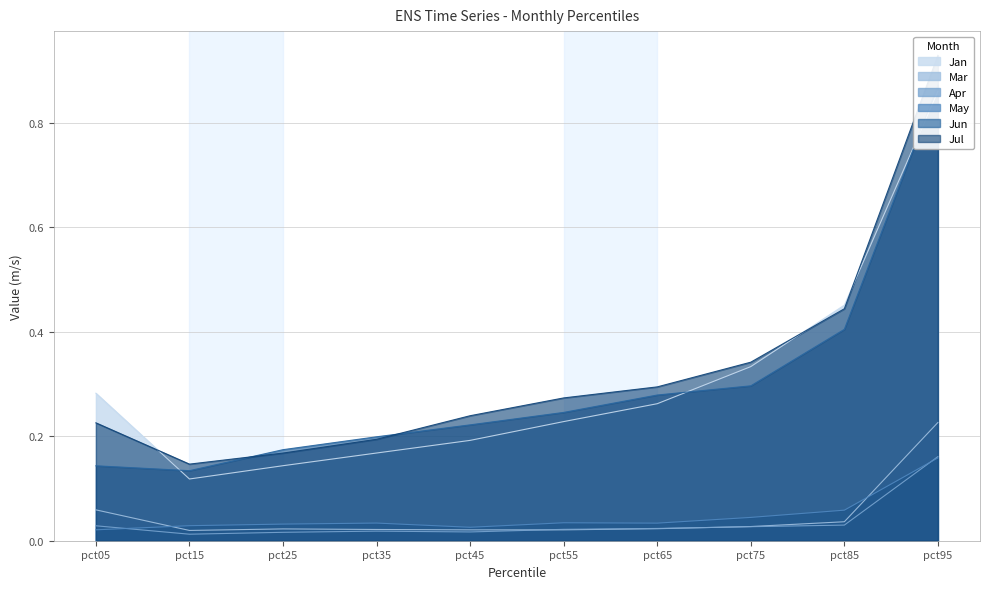

Which category has the highest value in the May series?

pct95